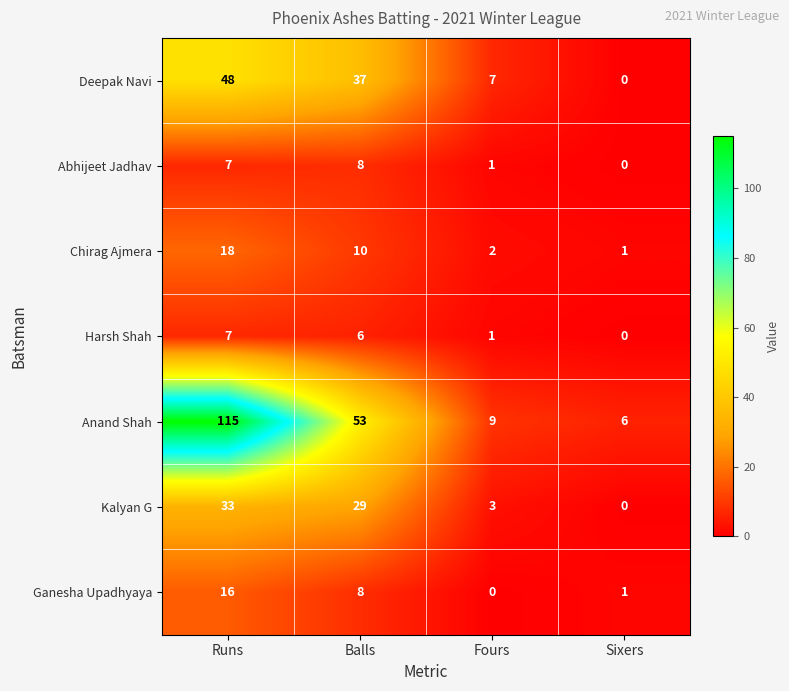

Which category has the highest value in the Abhijeet Jadhav series?

Balls